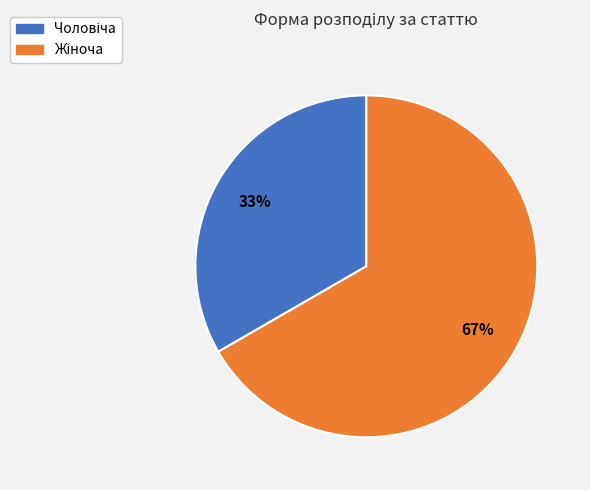

To the nearest percent, what is the average slice percentage?

50%